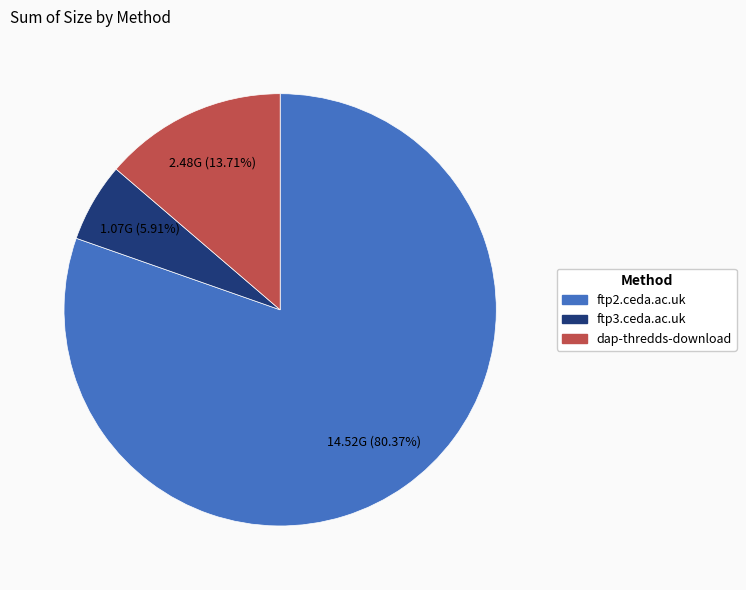

Is there a majority slice in this chart?

Yes